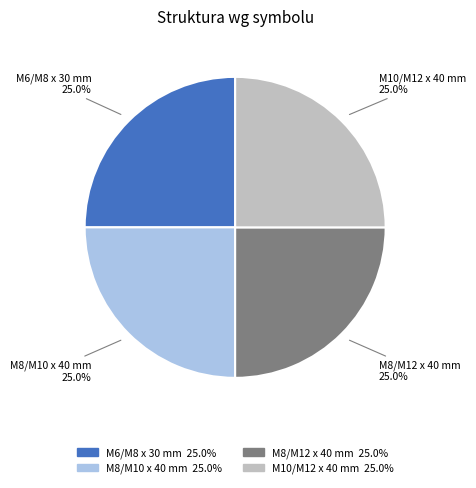

What portion of the pie excludes M8/M12 x 40 mm?

75.0%